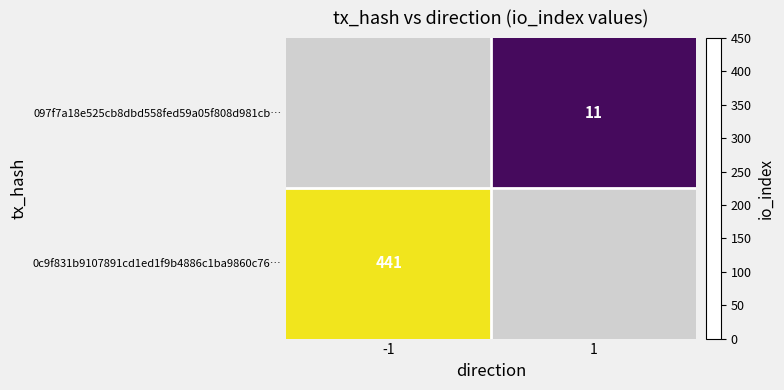

The value of 0c9f831b9107891cd1ed1f9b4886c1ba9860c76… at -1 is 123. True or false?

False